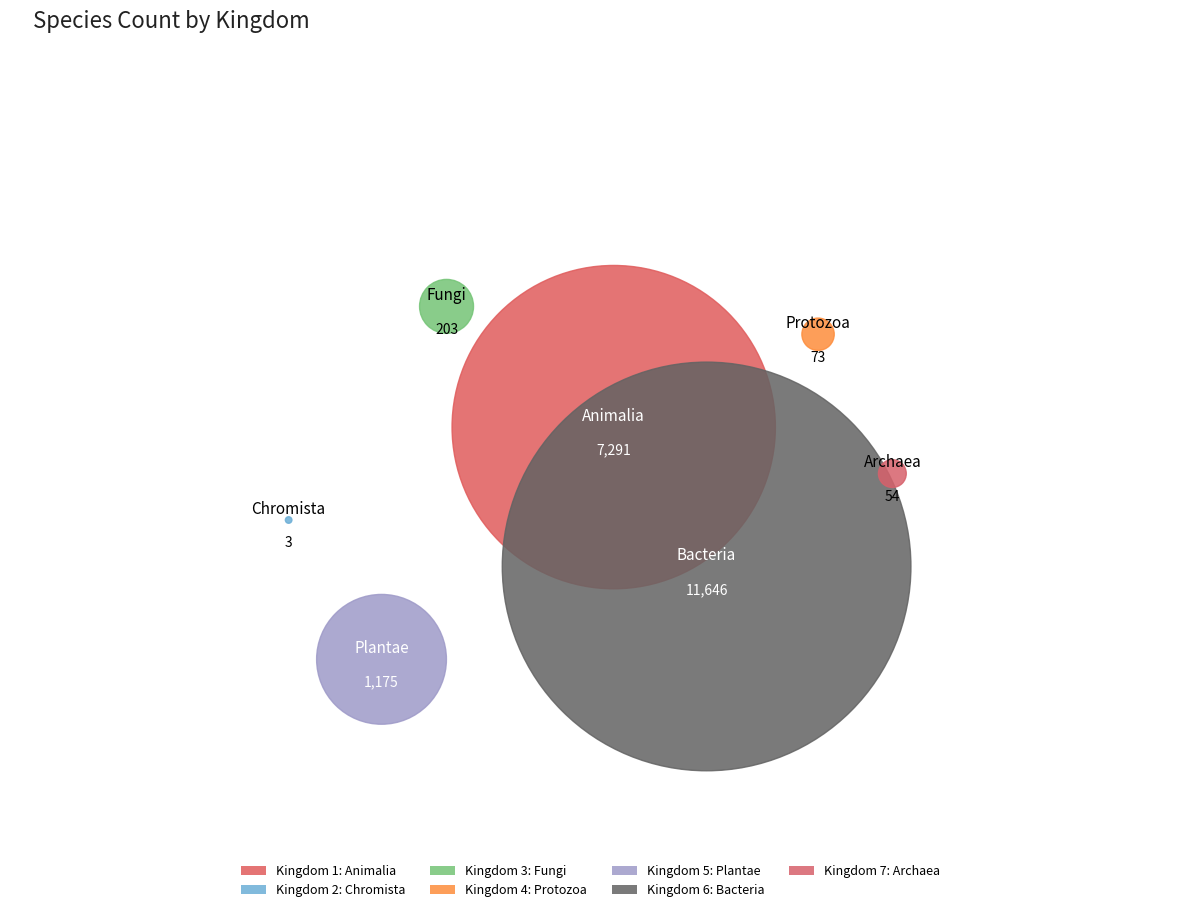

The 6 slice represents 57% of the pie. True or false?

True